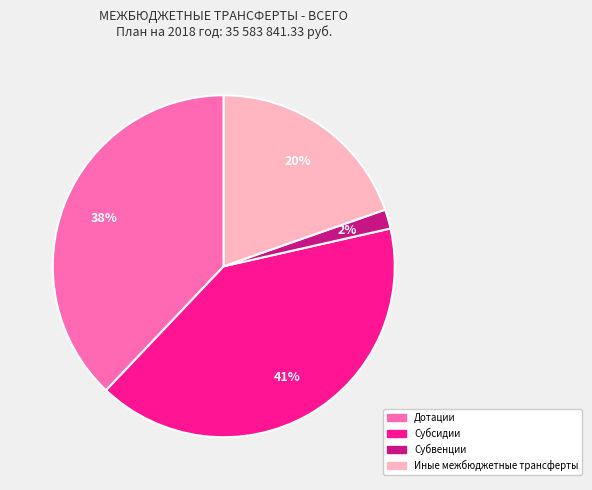

To the nearest percent, what is the difference between the Субвенции and Иные межбюджетные трансферты slice percentages?

18%